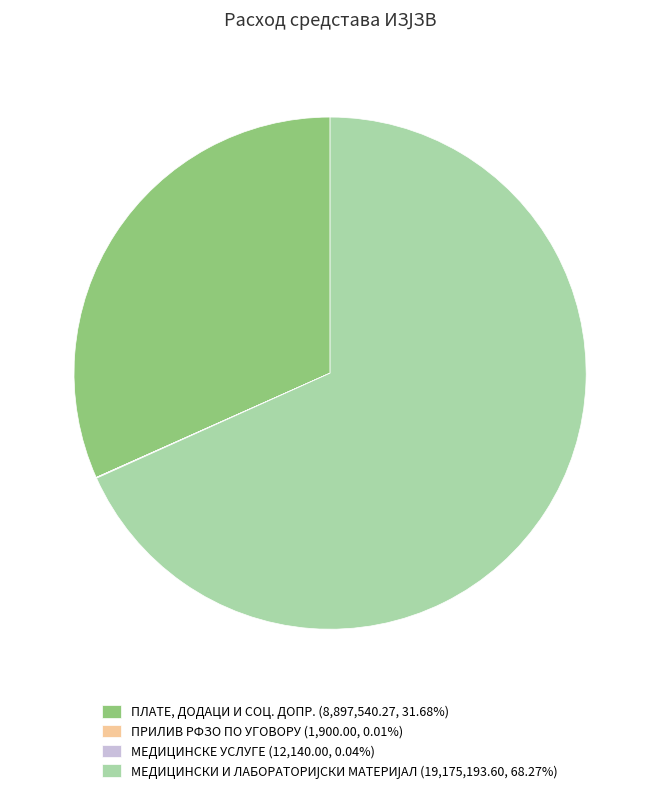

Is there any slice that represents more than half of the pie?

Yes